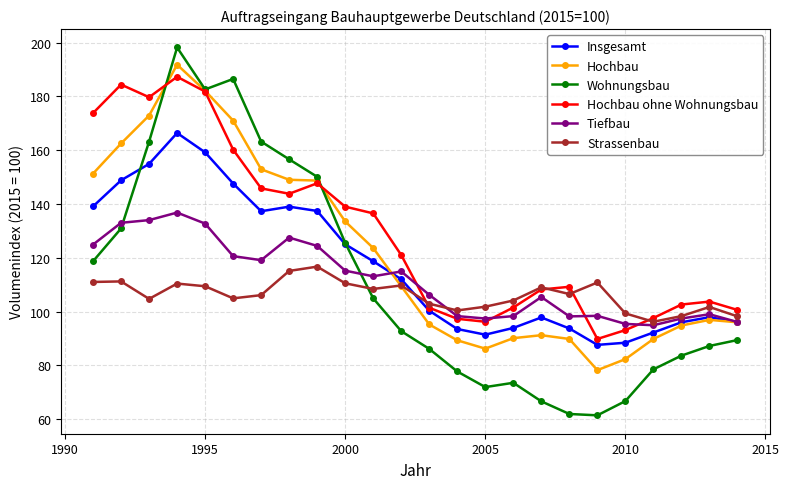

How many lines are shown in the chart?

6